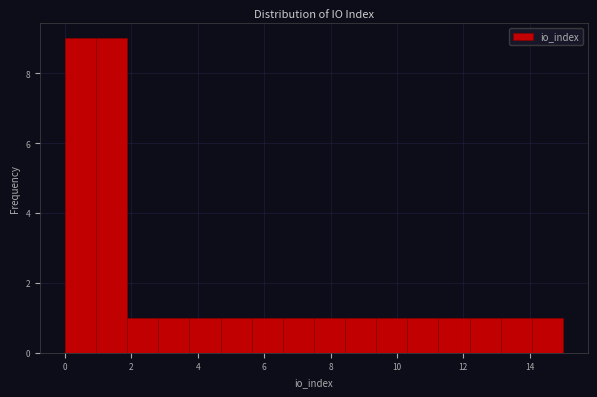

Reading left to right, list every bar in this chart as the range it spans on the x-axis followed by its height. Neither the bar edges nor the heights are printed on the chart, so give them approximately, as read against the axes.

0.0 to 1.0: 9
1.0 to 1.8: 9
1.8 to 2.8: 1
2.8 to 3.8: 1
3.8 to 4.6: 1
4.6 to 5.6: 1
5.6 to 6.6: 1
6.6 to 7.6: 1
7.6 to 8.4: 1
8.4 to 9.4: 1
9.4 to 10.4: 1
10.4 to 11.2: 1
11.2 to 12.2: 1
12.2 to 13.2: 1
13.2 to 14.0: 1
14.0 to 15.0: 1